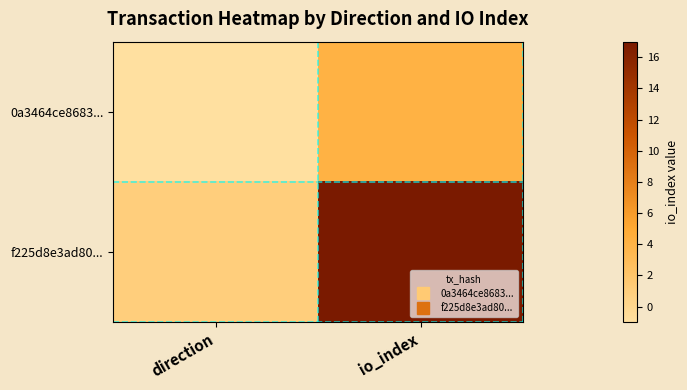

Reading right to left, transcribe all the data shown in this chart.

0a3464ce8683...: io_index=4	direction=-1
f225d8e3ad80...: io_index=17	direction=1